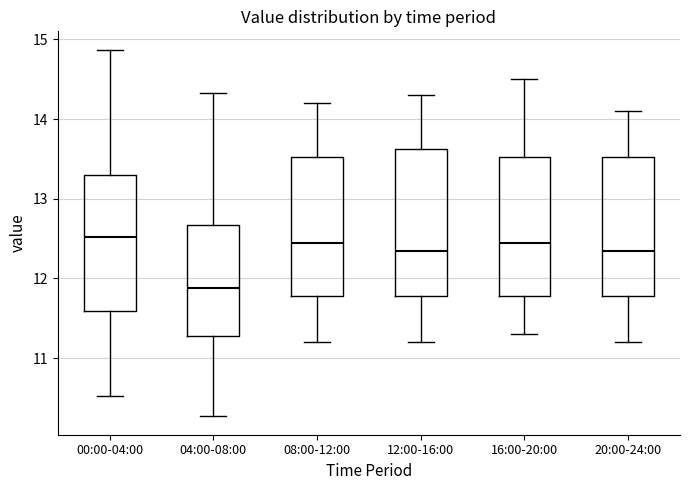

Where is the upper edge of the box for 20:00-24:00 on the y-axis? The values are not printed on the chart, so give them approximately, as read against the axis.

13.5